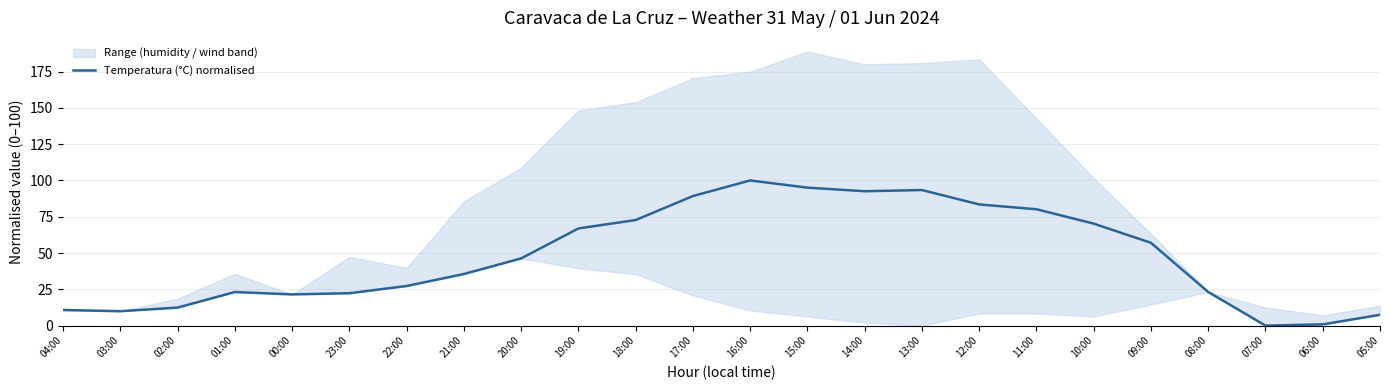

What is the sum of the values at 16:00 and 11:00?

180.2